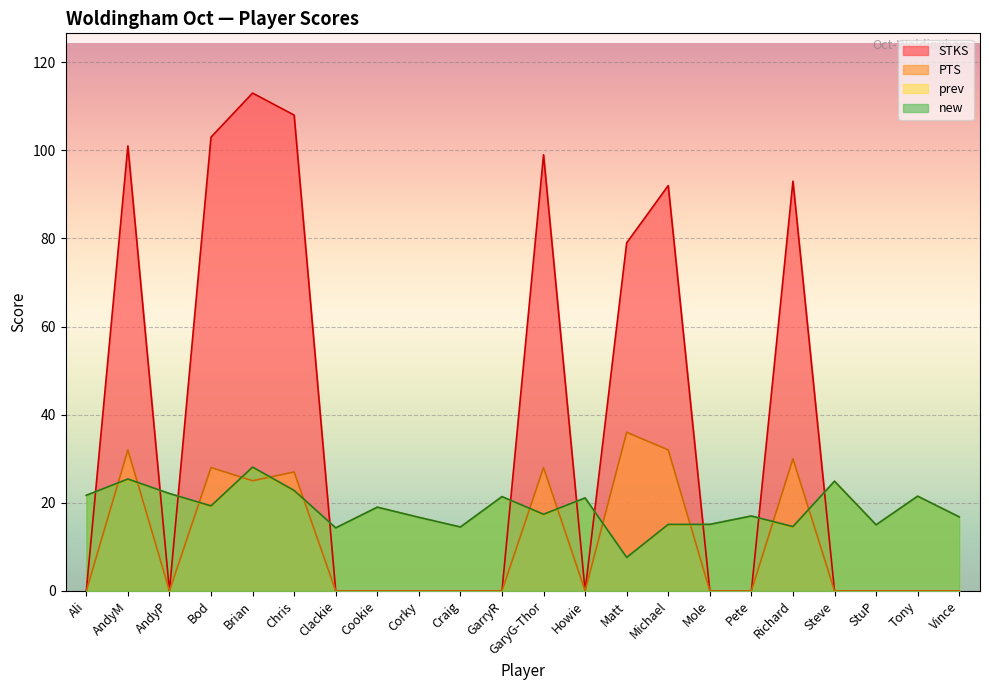

How many lines are shown in the chart?

4